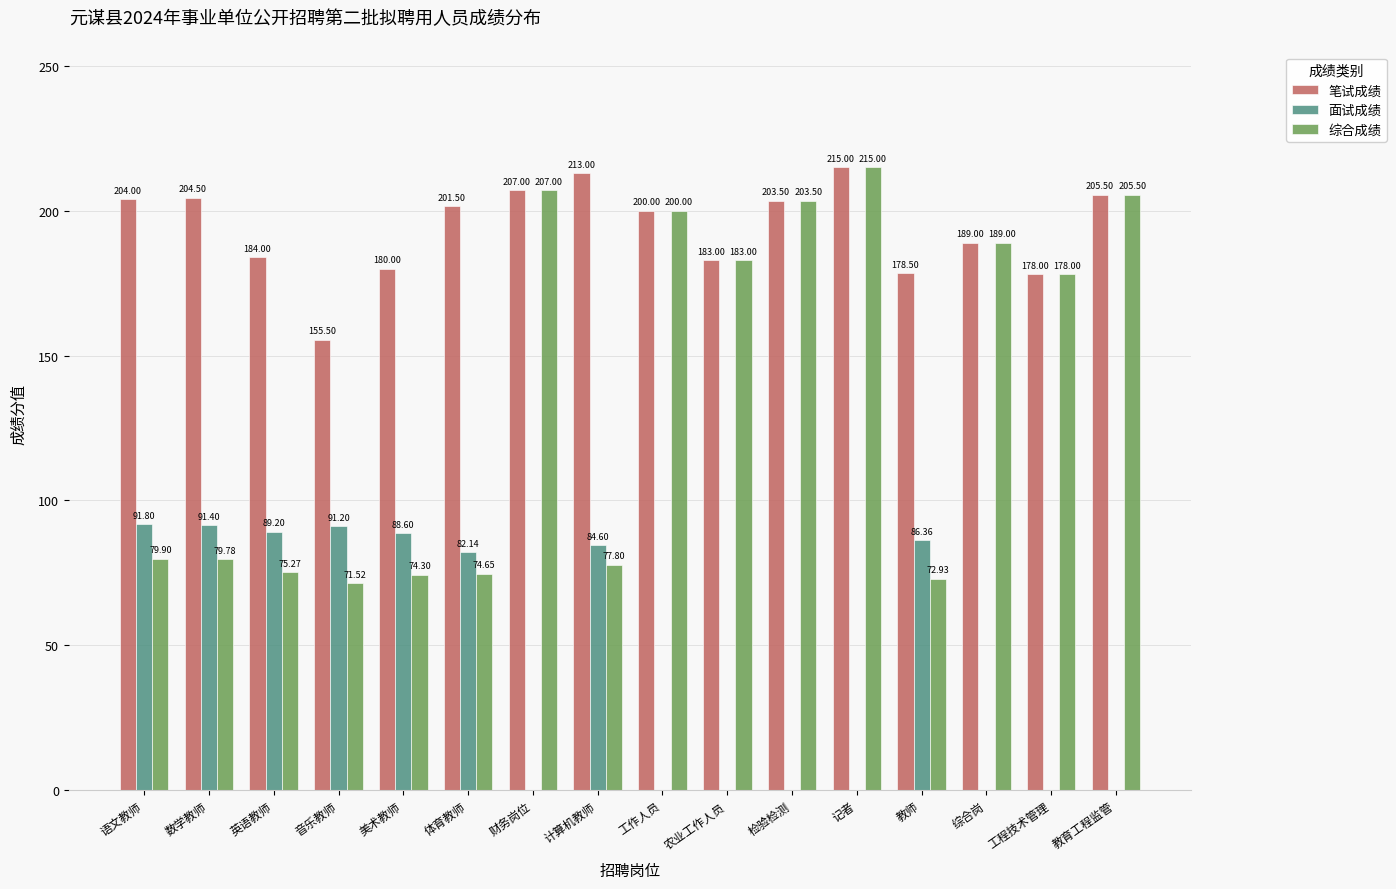

Which series has the largest total across all categories?

笔试成绩